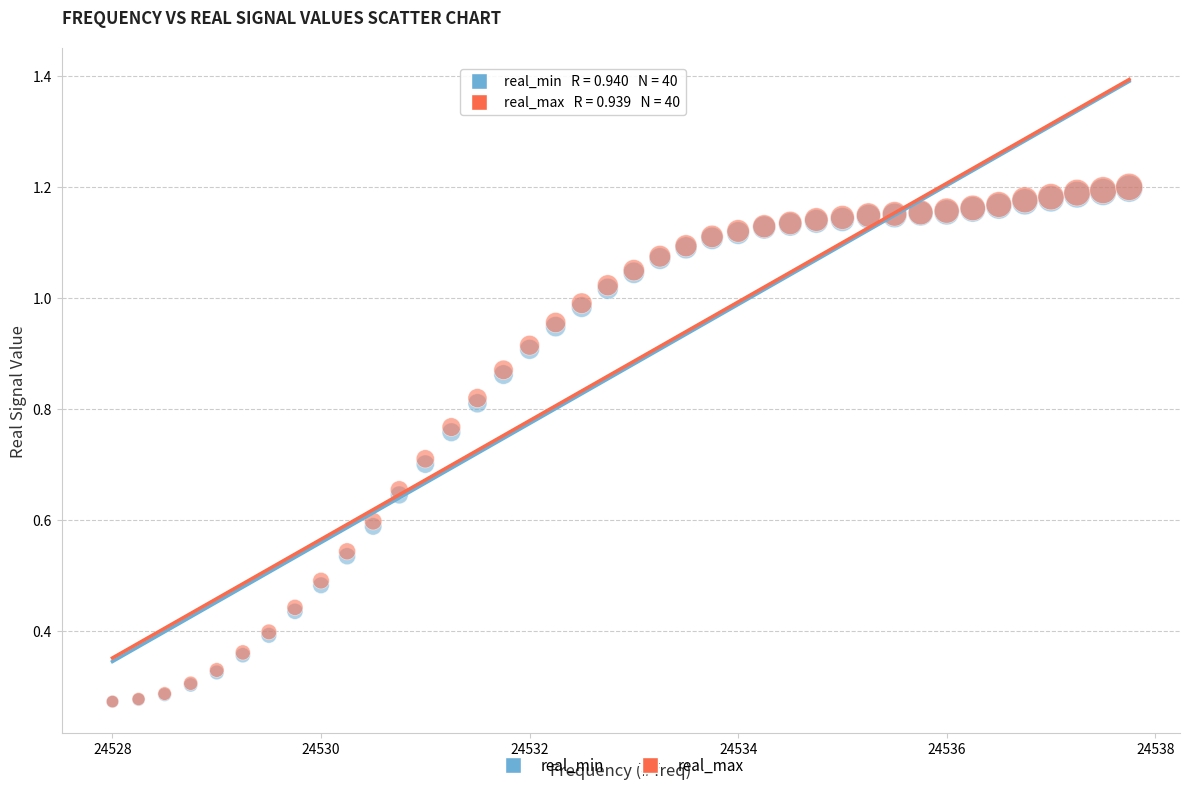

What are all the series names shown in the legend?

real_min, real_max